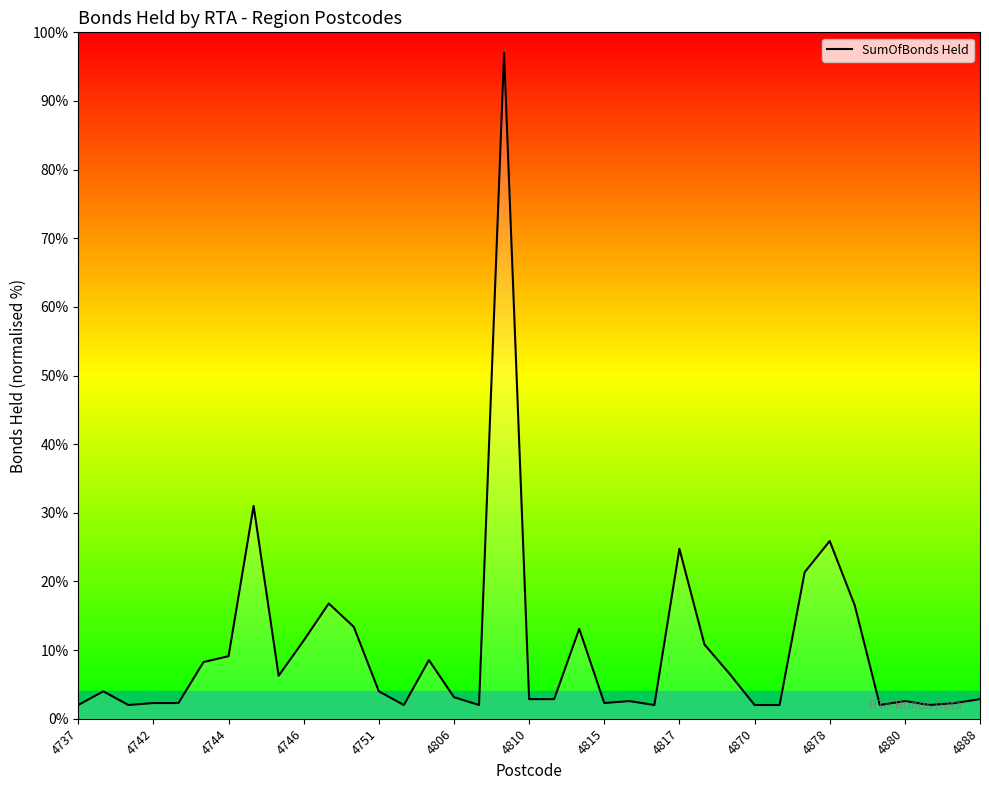

How many lines are shown in the chart?

1